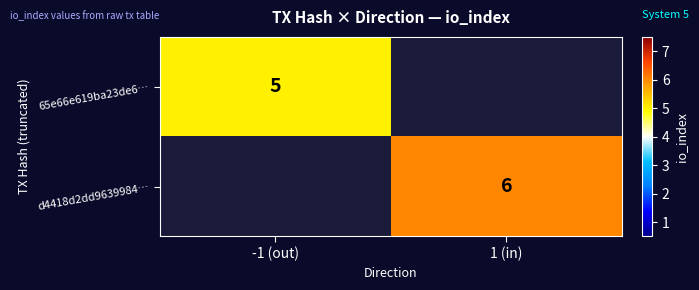

The d4418d2dd9639984… series shows 8 at 1 (in). True or false?

False